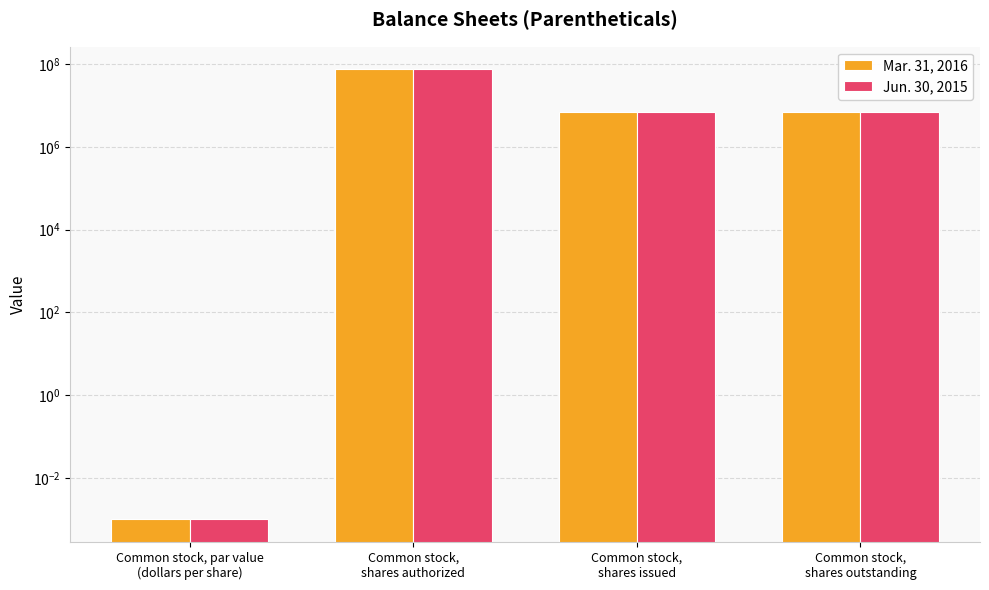

What are all the series names shown in the legend?

Mar. 31, 2016, Jun. 30, 2015